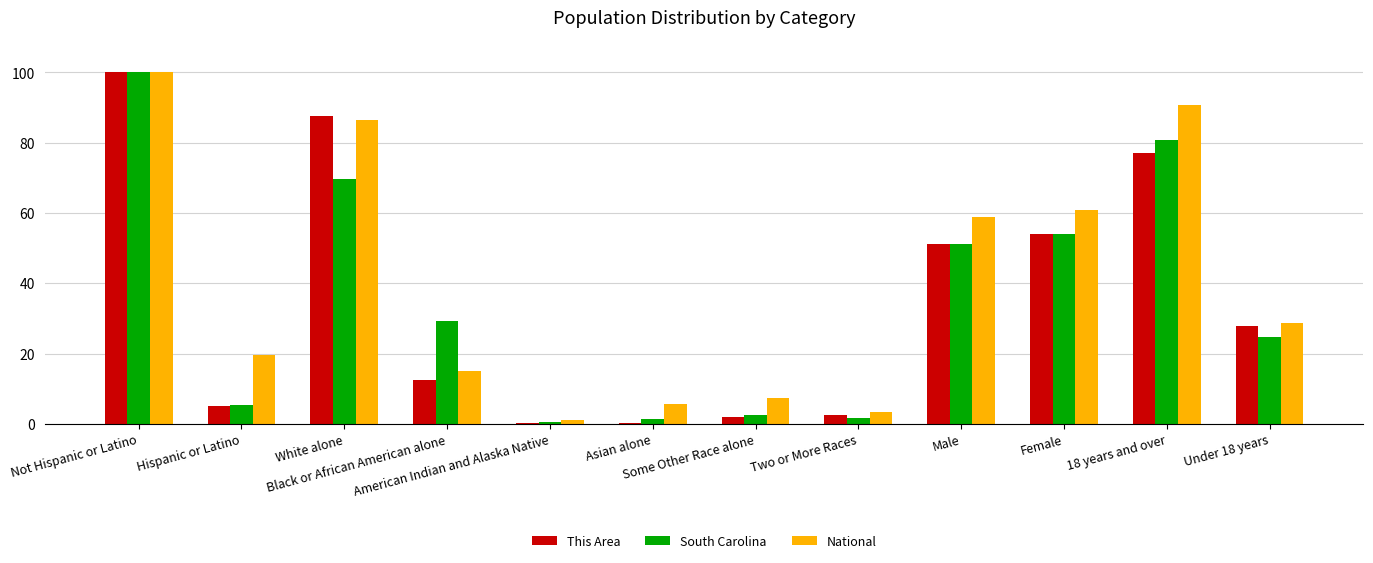

What is the sum of all National values?

478.0